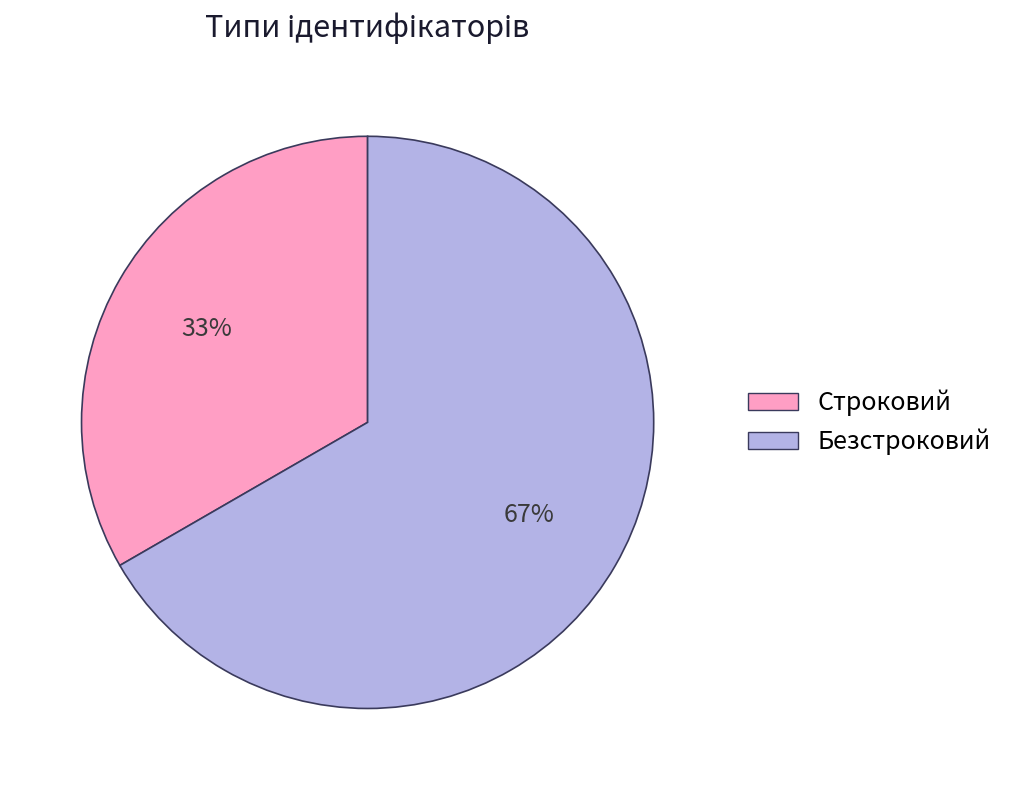

Between Безстроковий and Строковий, which is larger?

Безстроковий